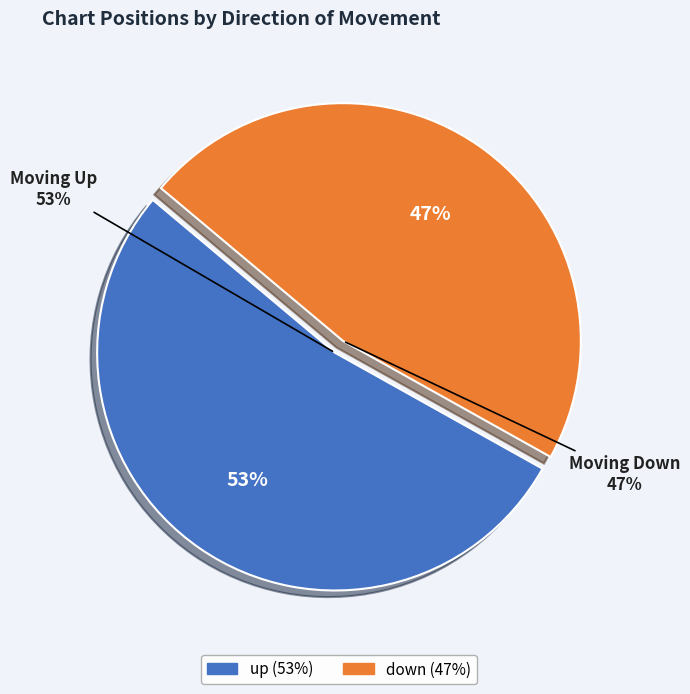

What is the change in value from up to down?

-6